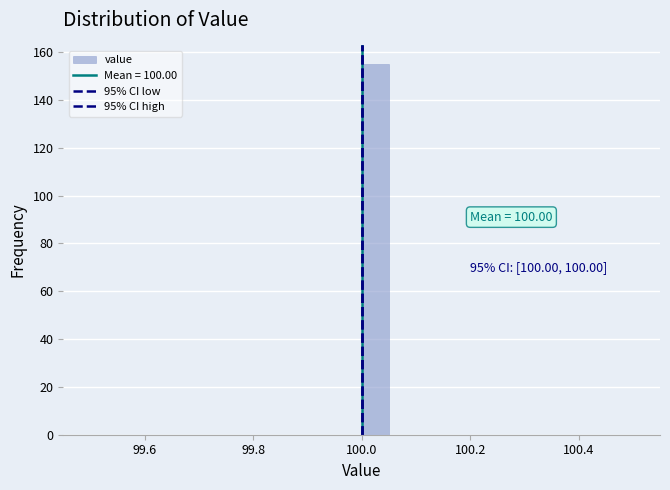

Read against the x-axis, roughly where is the centre of the tallest bar?

100.02